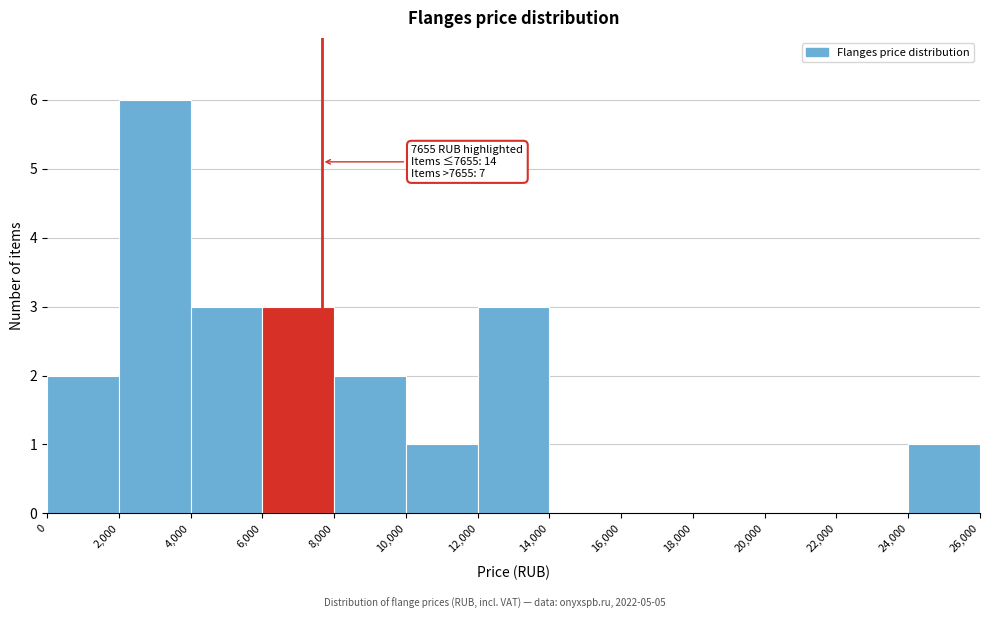

Which range on the x-axis has the tallest bar?

2,000 to 4,000